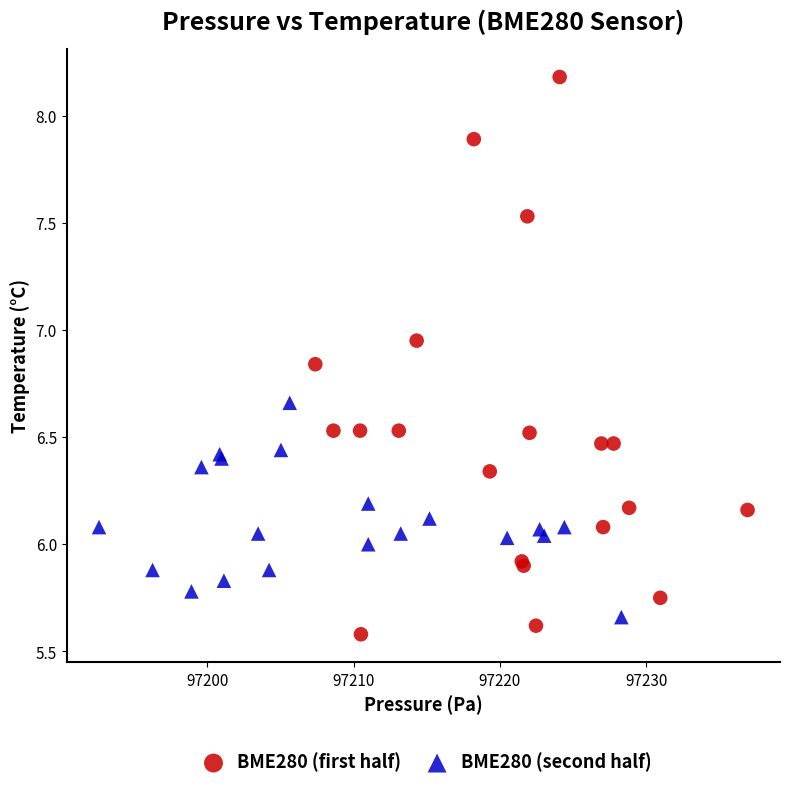

What are all the series names shown in the legend?

BME280 (first half), BME280 (second half)